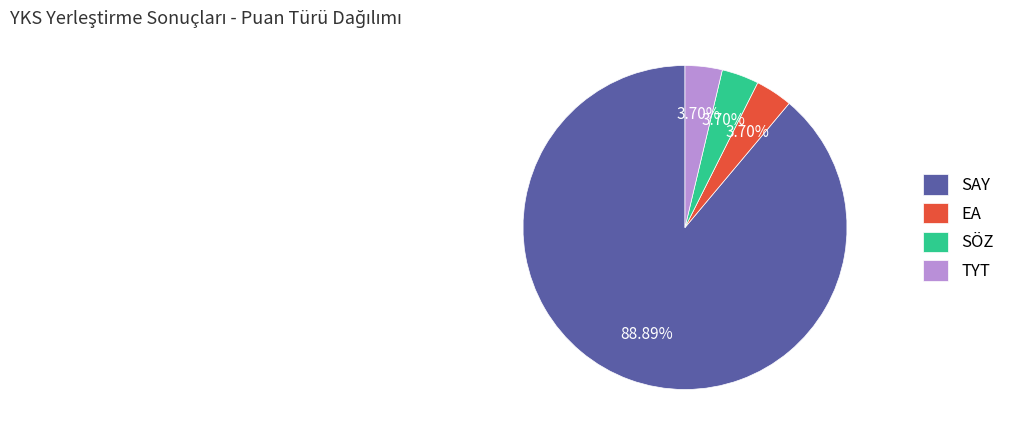

To the nearest percent, what is the combined percentage of SÖZ and SAY?

93%